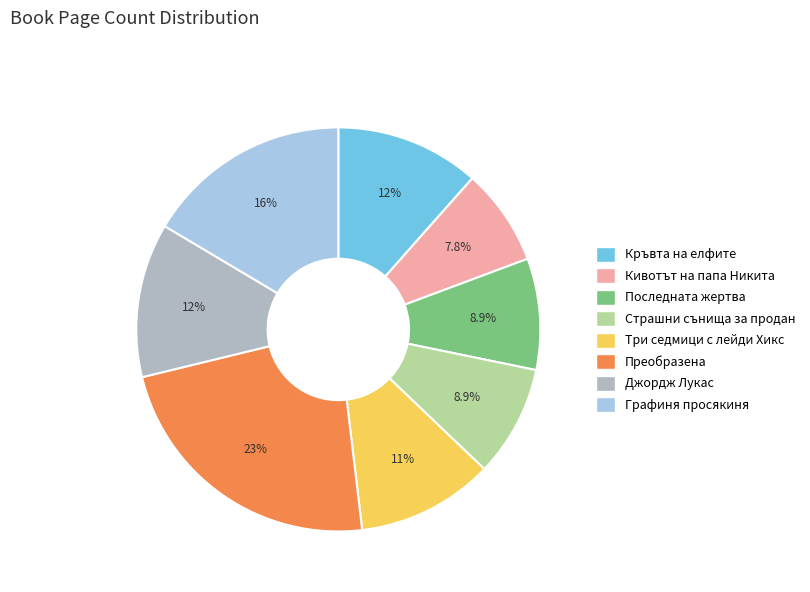

To the nearest percent, what portion does Три седмици с лейди Хикс represent?

11%